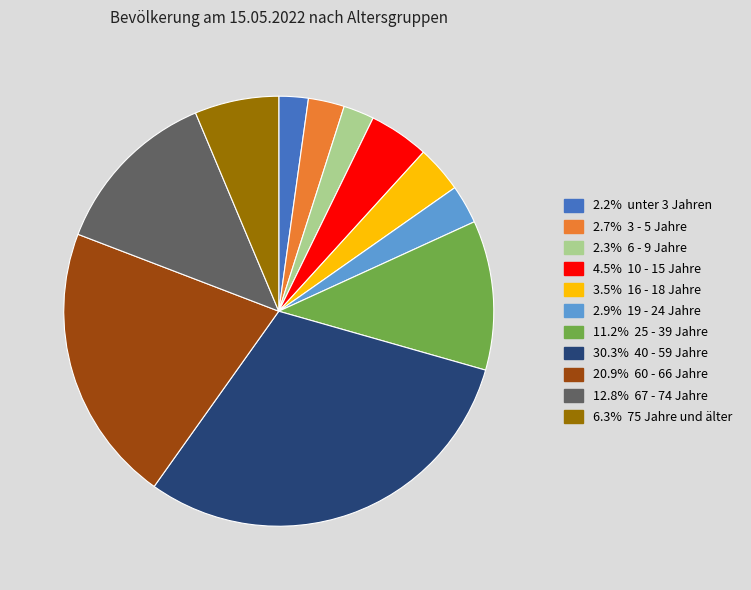

Does any single category account for the majority?

No